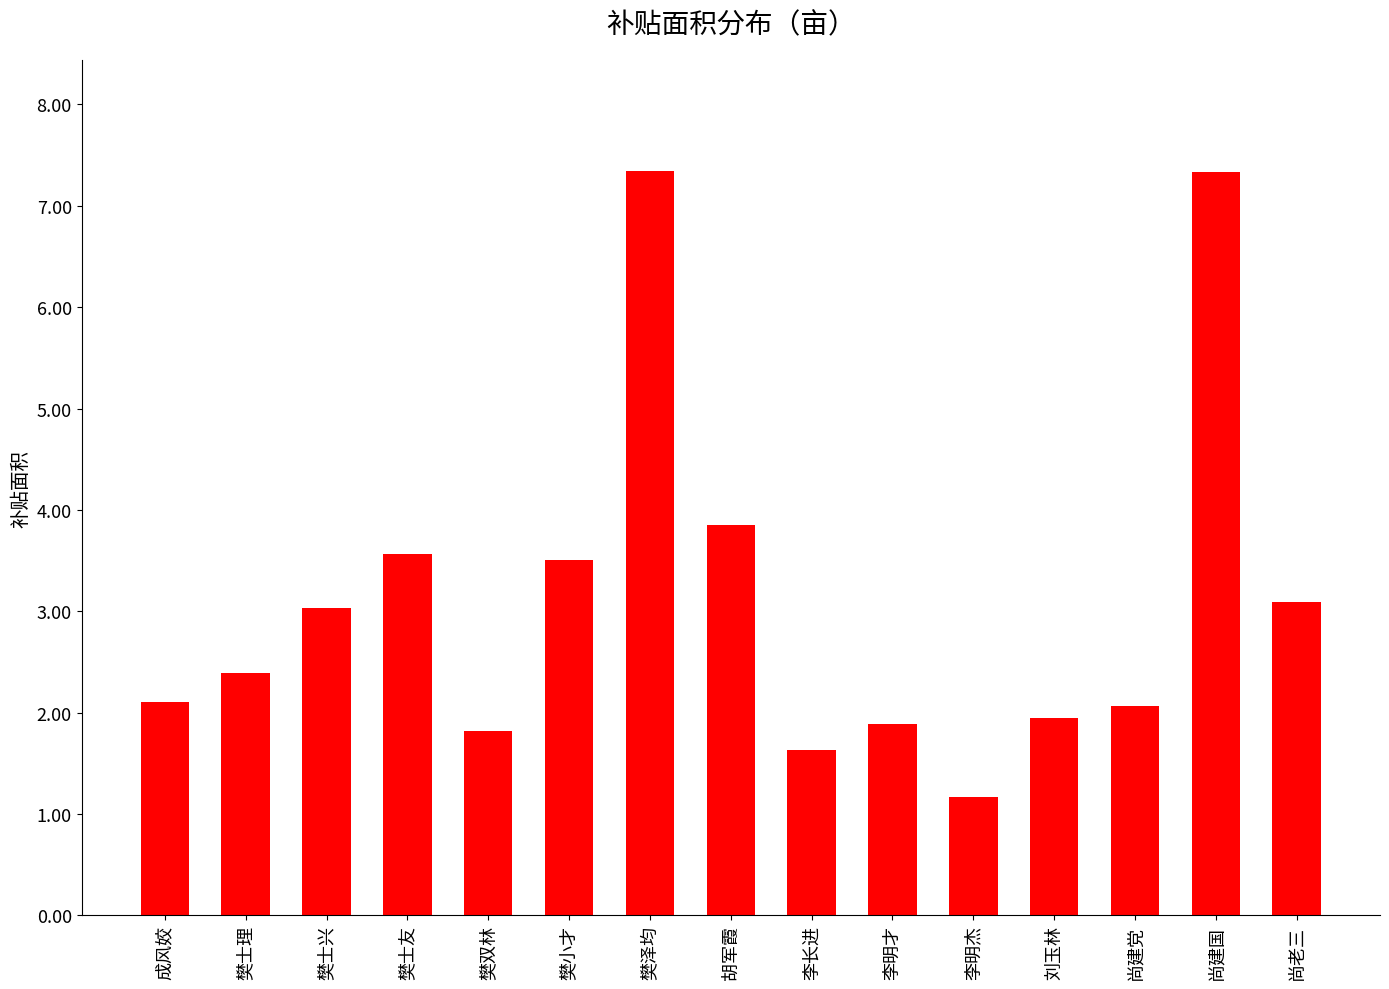

What is the value of the 15th bar from the left?

3.1